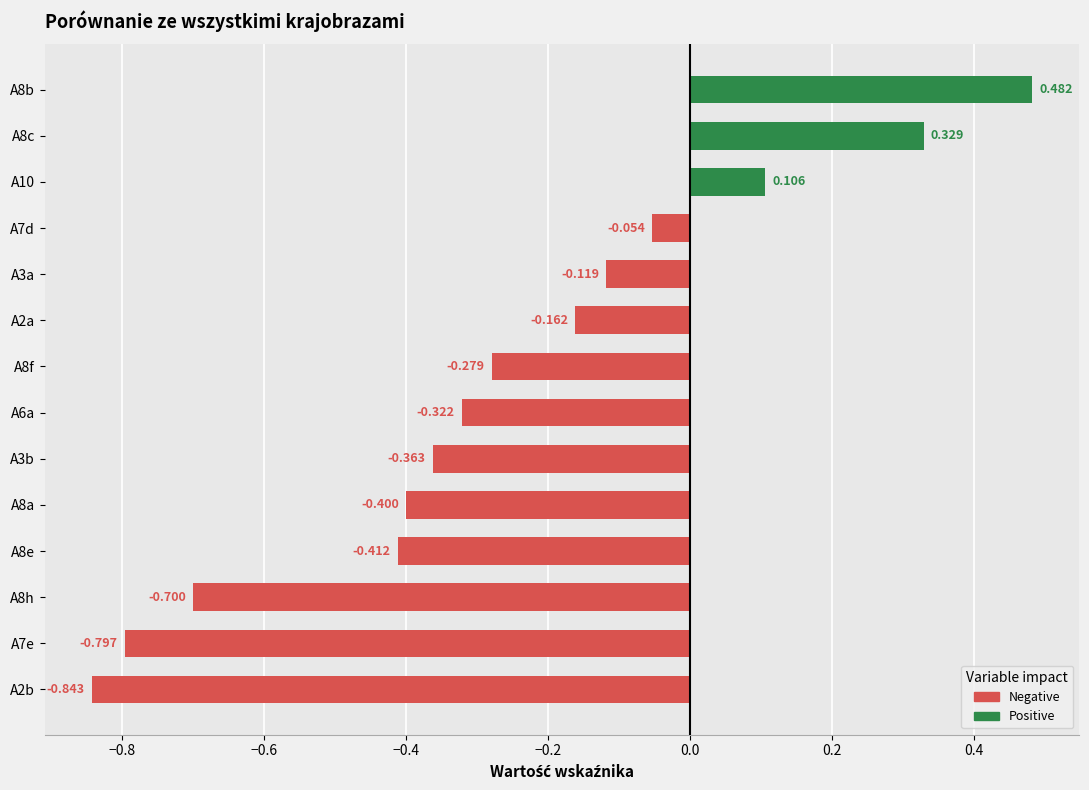

Where does the data first go above 0?

A10